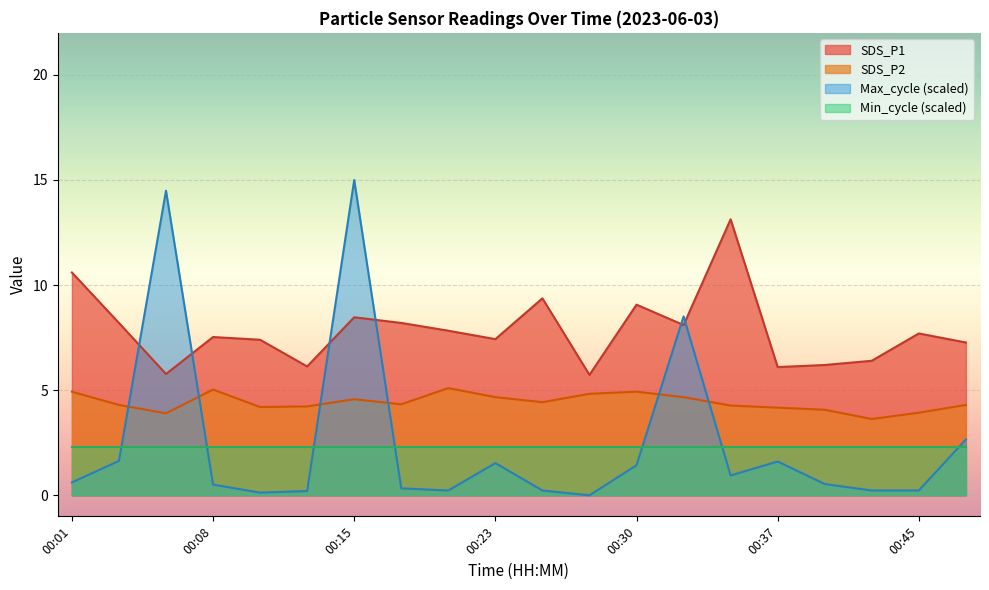

How many lines are shown in the chart?

4